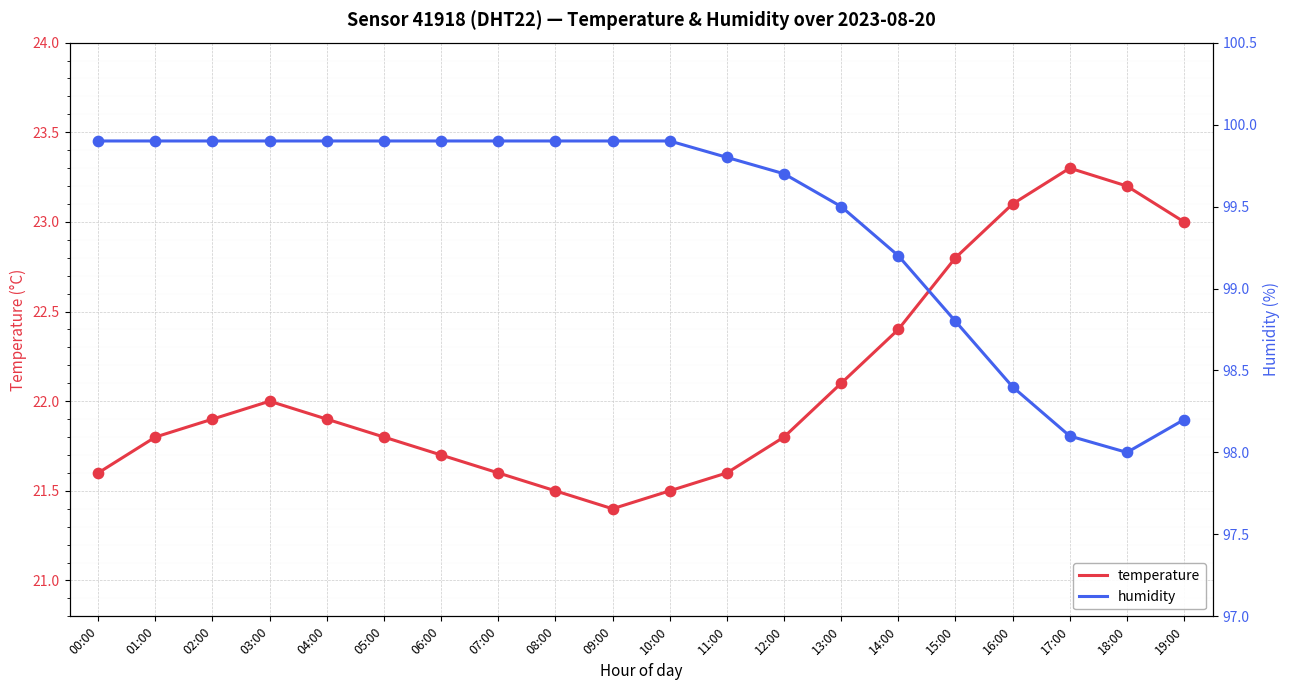

Which series has the largest total across all categories?

humidity